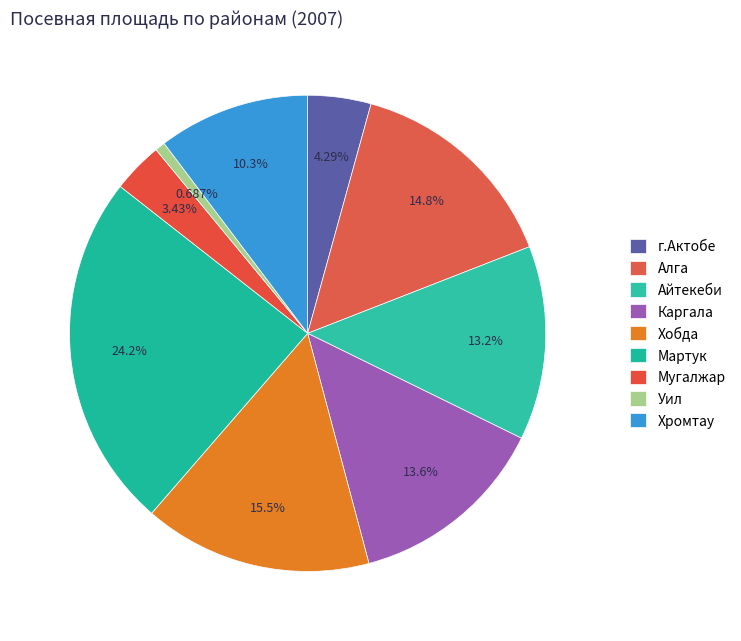

Approximately how many times larger is the value at г.Актобе compared to Айтекеби?

0.3